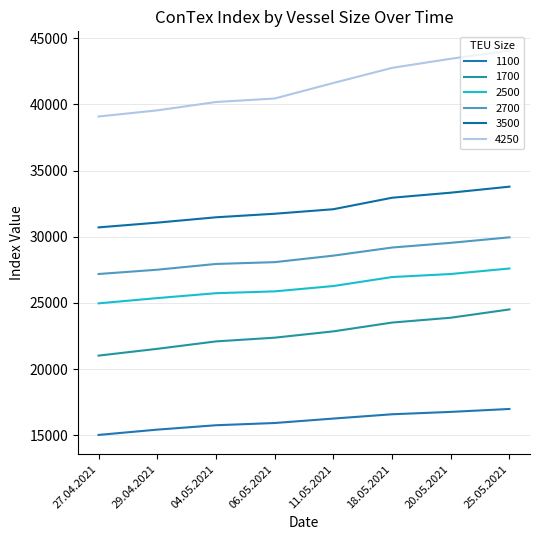

True or false: 4250 has more than 1 points higher than both neighbors.

False